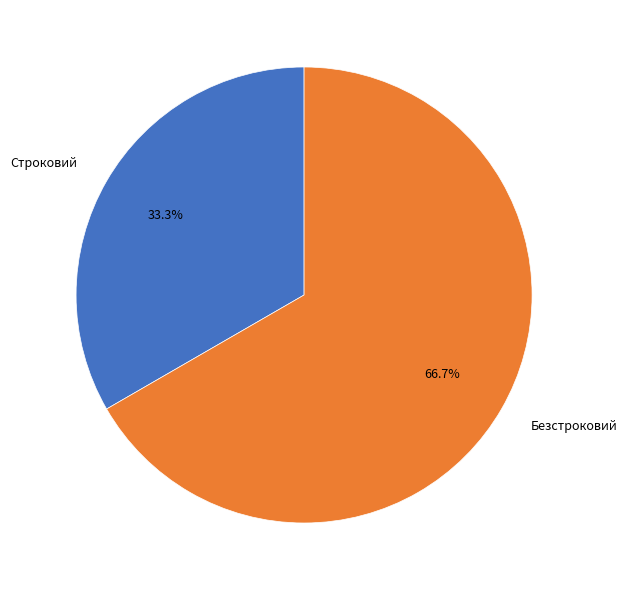

To the nearest percent, what is the difference between the Строковий and Безстроковий slice percentages?

33%